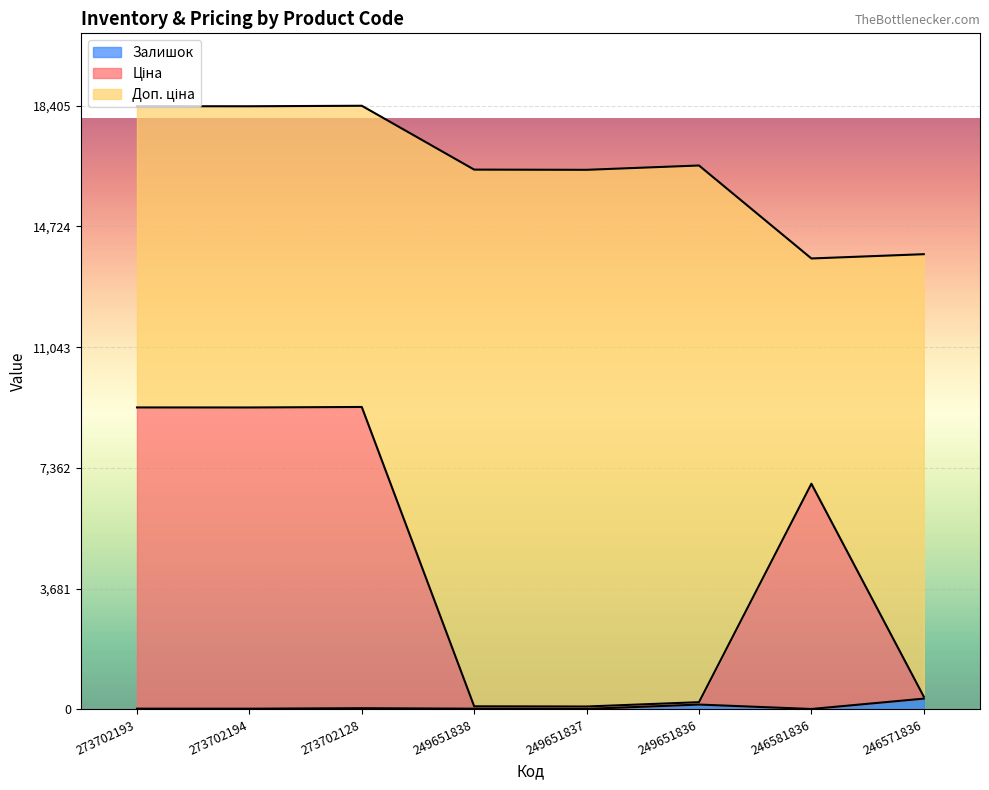

Where does the Залишок series first go above 20?

273702128